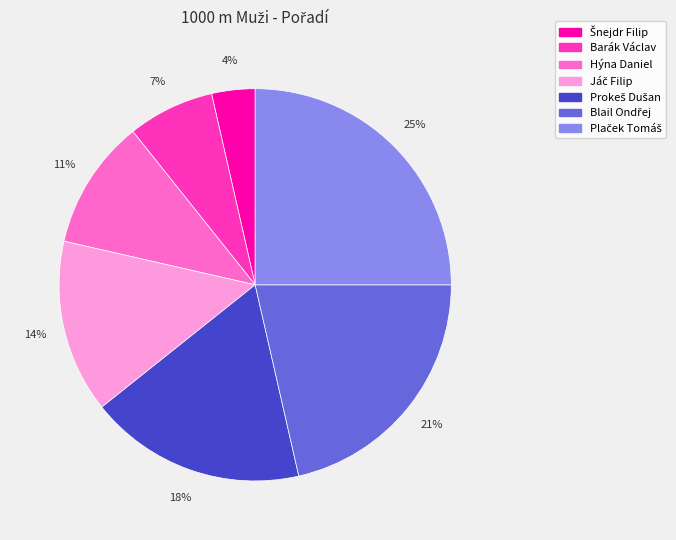

How many segments does this pie chart have?

7